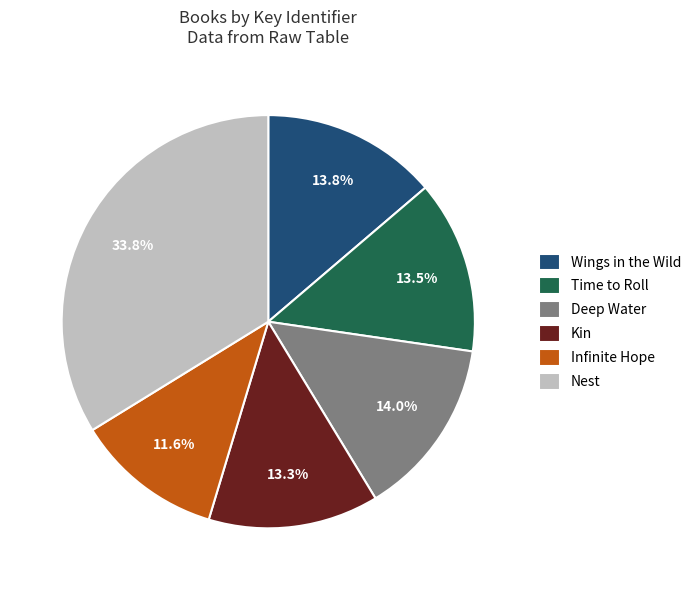

Is there a majority slice in this chart?

No